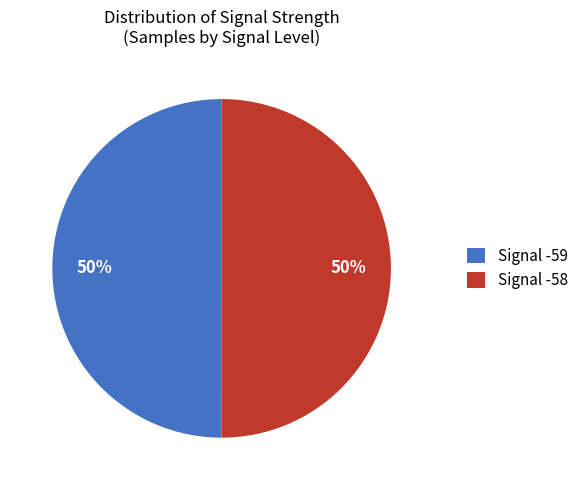

To the nearest percent, what is the combined percentage of Signal -58 and Signal -59?

100%